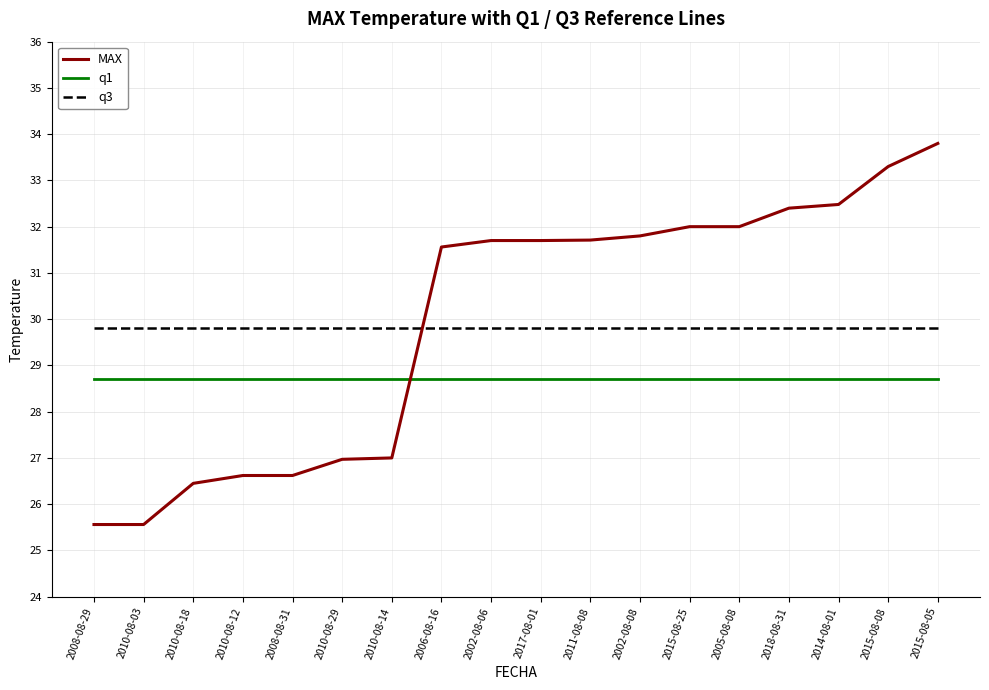

True or false: q1 has a value of 28.7 at 2008-08-31.

True